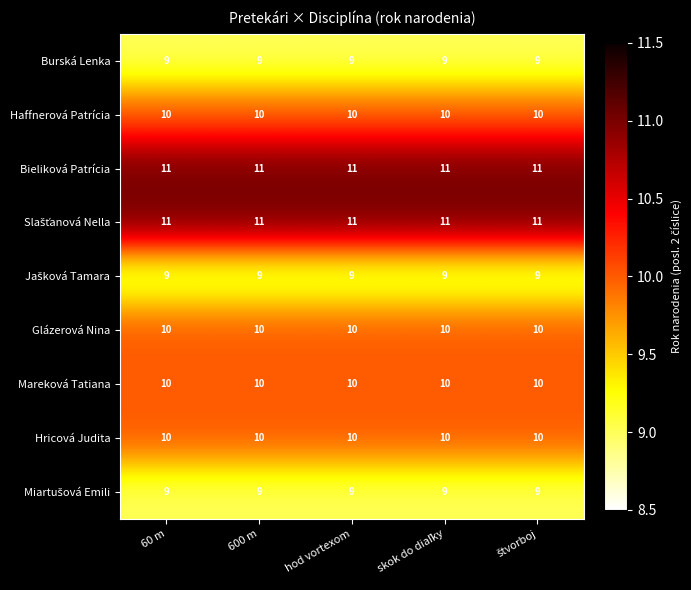

At how many categories does at least one series exceed 10?

5